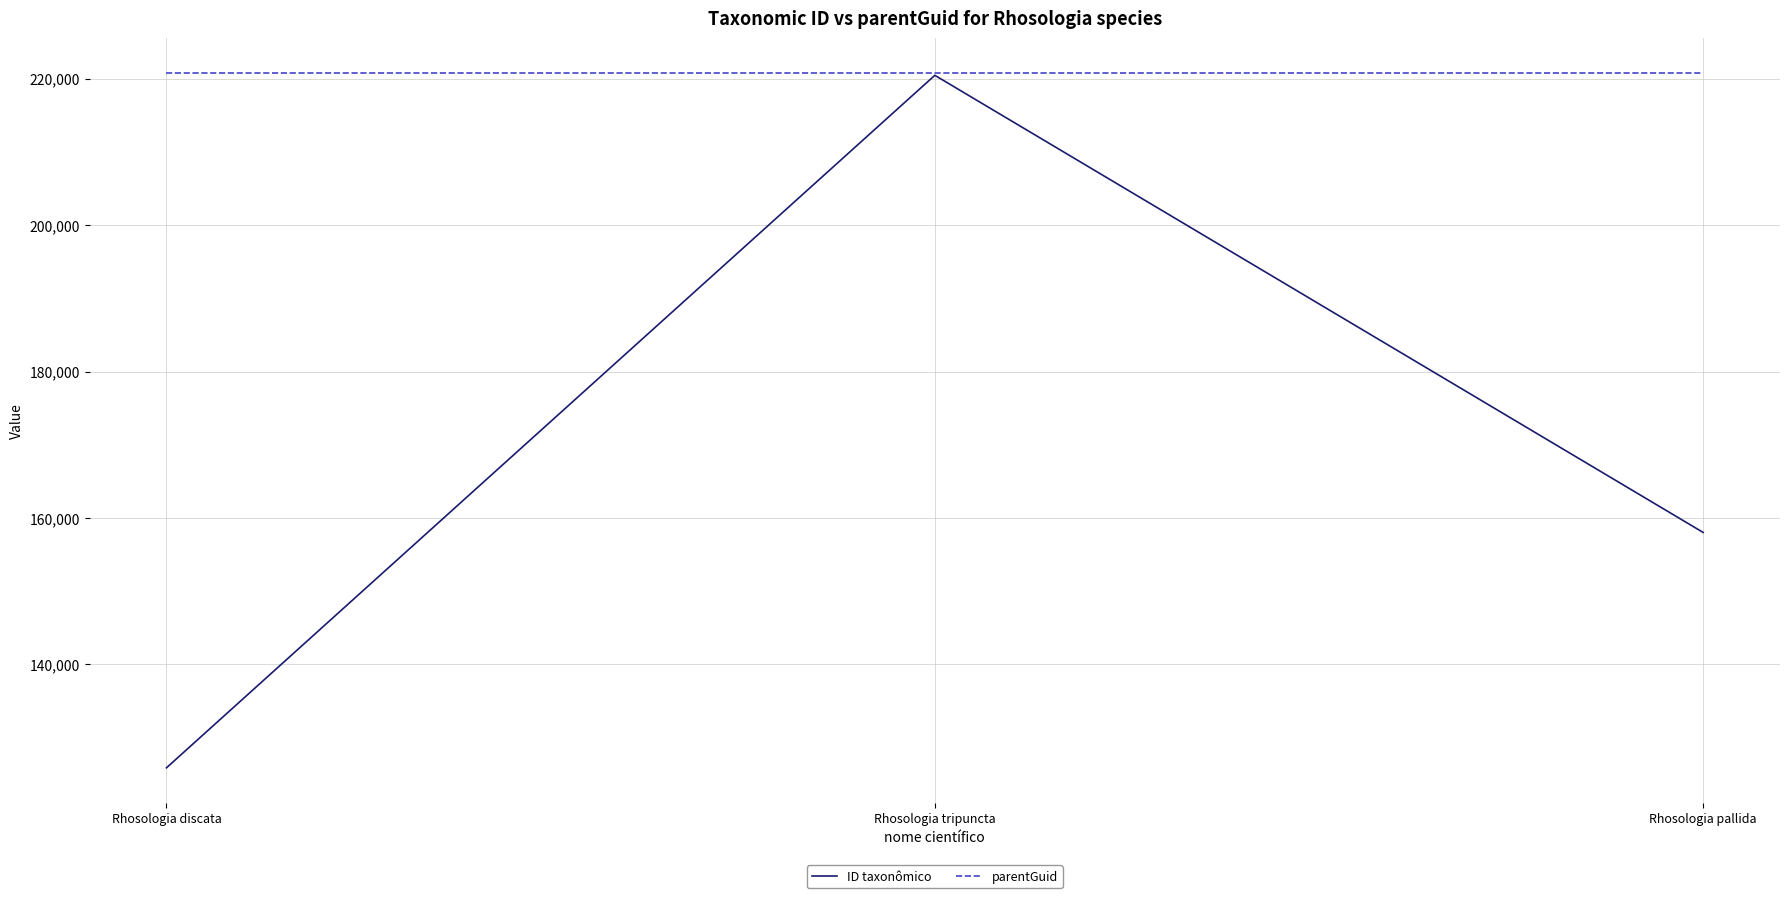

How many ID taxonômico values are between 125889 and 220469?

3